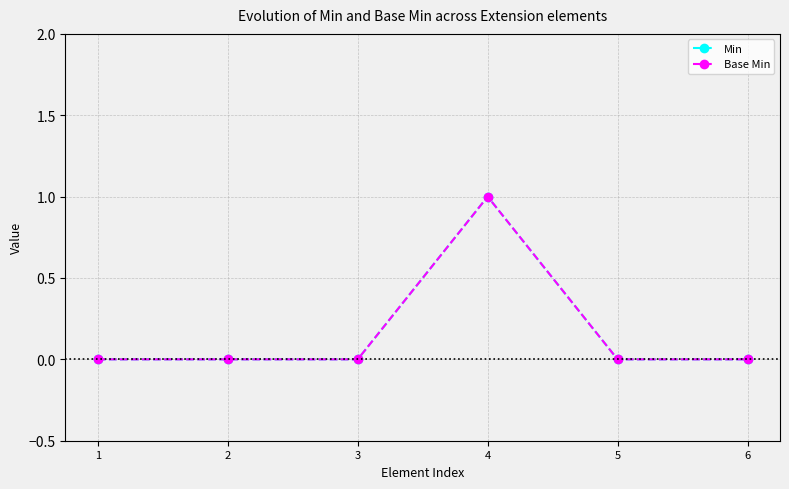

Does the chart display data point markers on the line(s)?

Yes